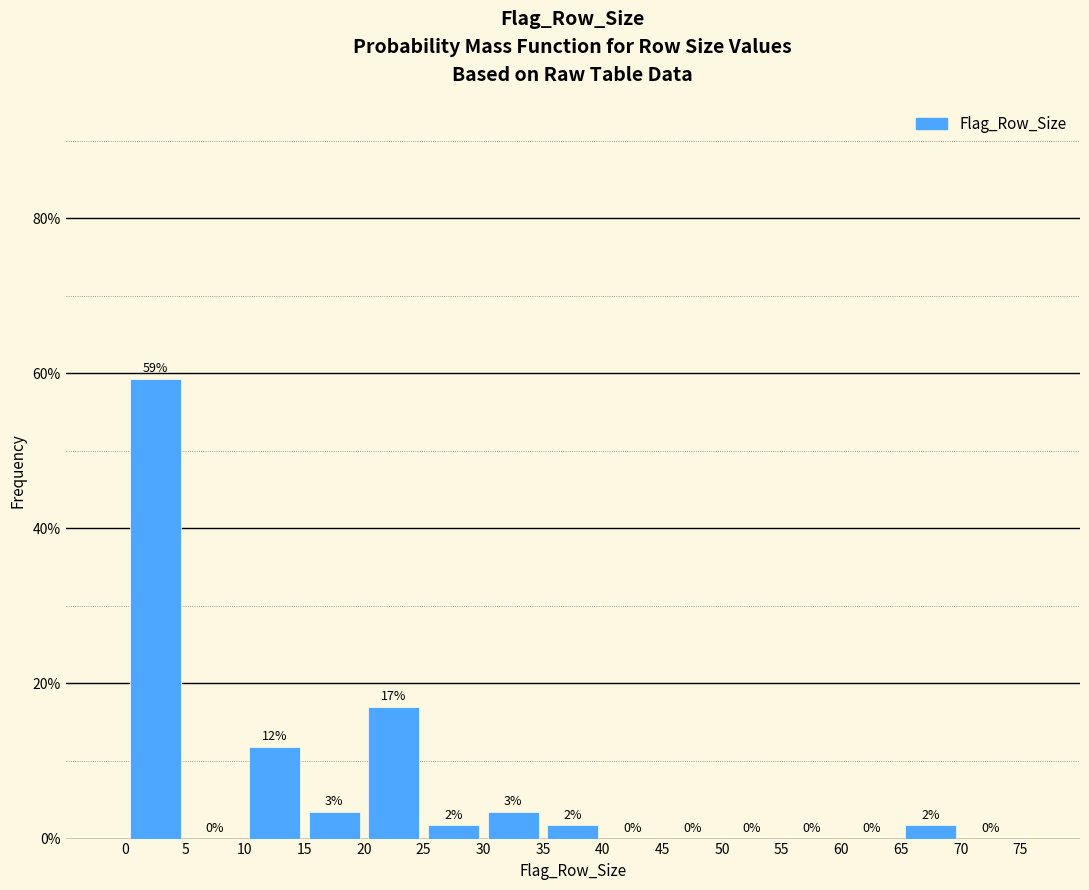

Over which range of the x-axis is the bar tallest?

0 to 5